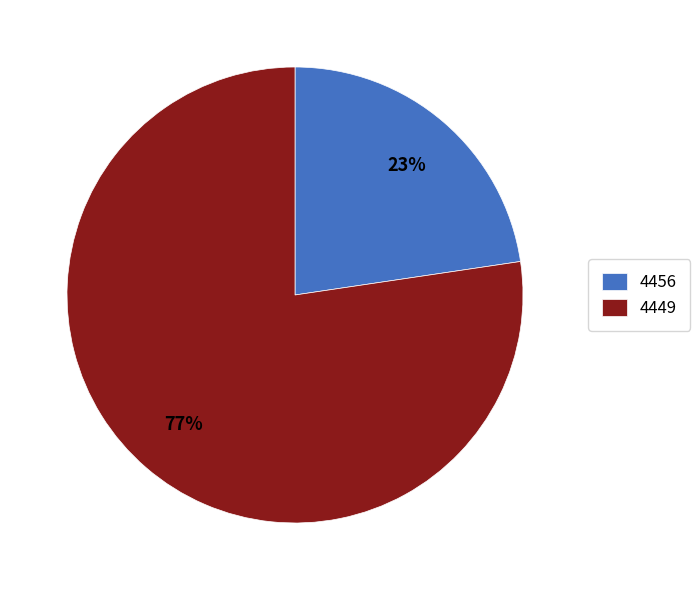

To the nearest percent, what is the combined percentage of 4456 and 4449?

100%